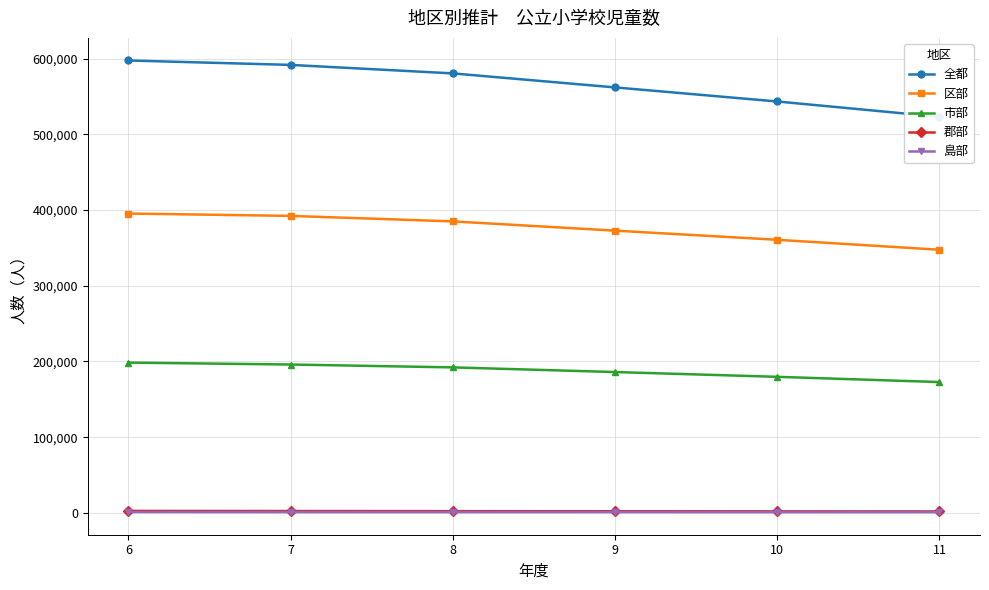

What is the value of the 島部 point at the 5th from the left?

990